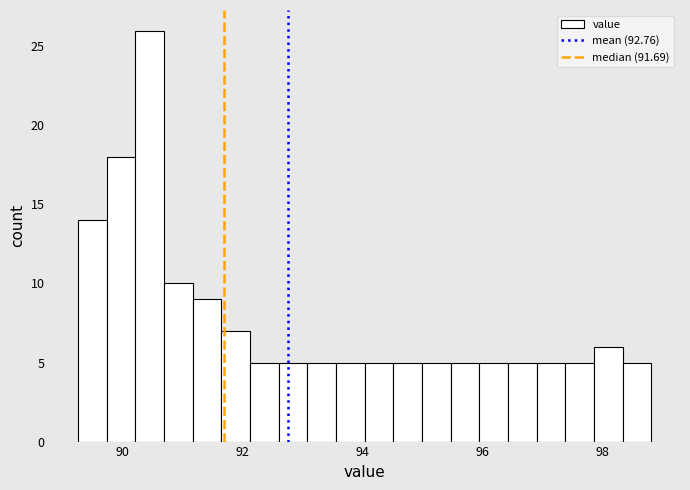

Around what value on the x-axis is the tallest bar? Give the approximate position of its centre, as read against the axis.

90.4